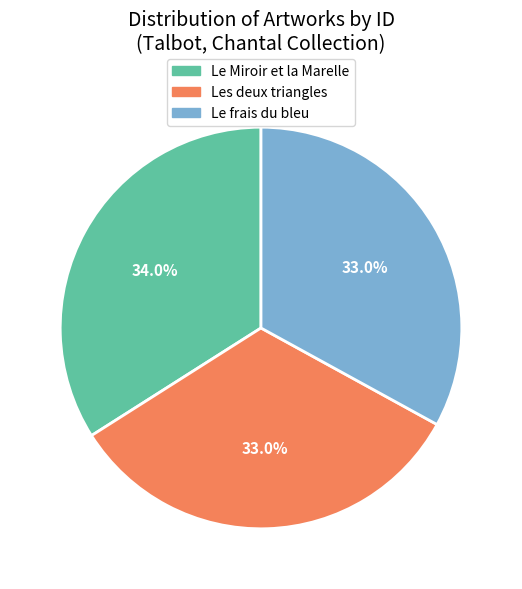

How many slices are in this pie chart?

3